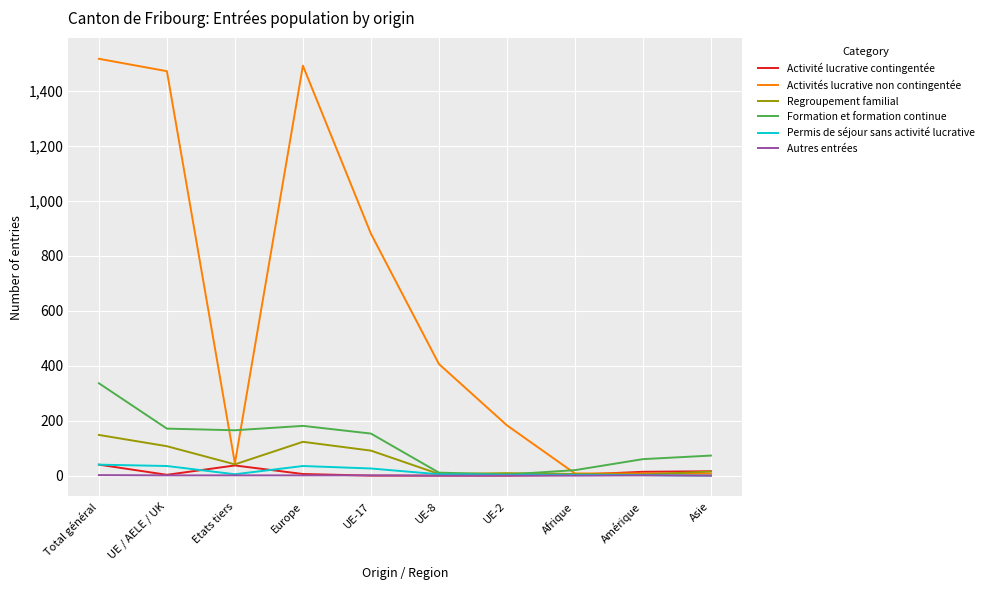

What are all the series names shown in the legend?

Activité lucrative contingentée, Activités lucrative non contingentée, Regroupement familial, Formation et formation continue, Permis de séjour sans activité lucrative, Autres entrées